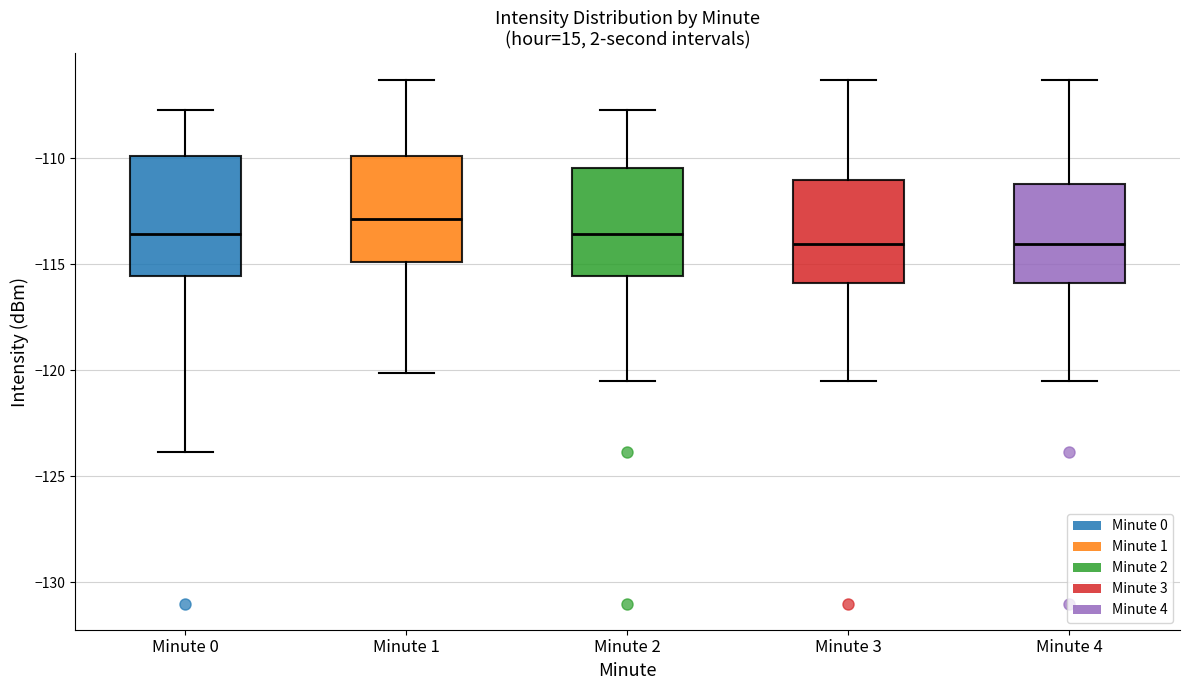

Where does the median line of the box for Minute 4 sit on the y-axis? The values are not printed on the chart, so give them approximately, as read against the axis.

-114.0